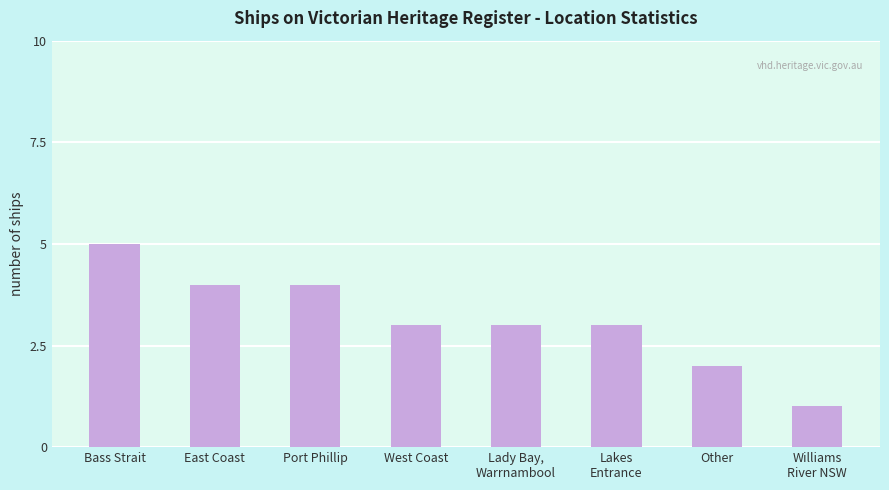

Count the number of categories in the chart.

8